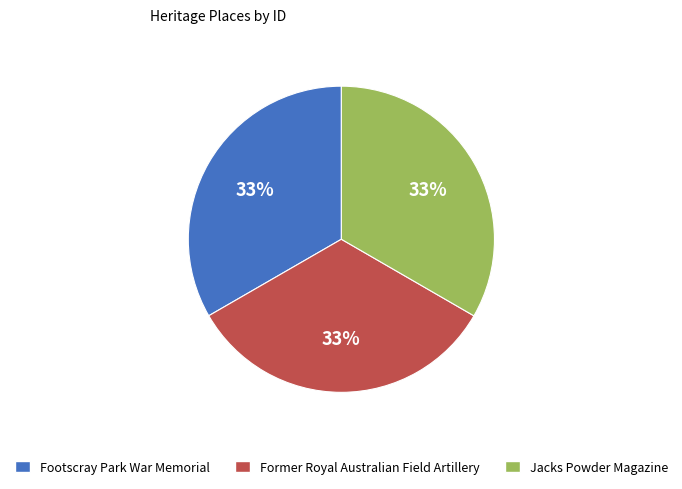

What percentage is the Former Royal Australian Field Artillery slice, to the nearest percent?

33%